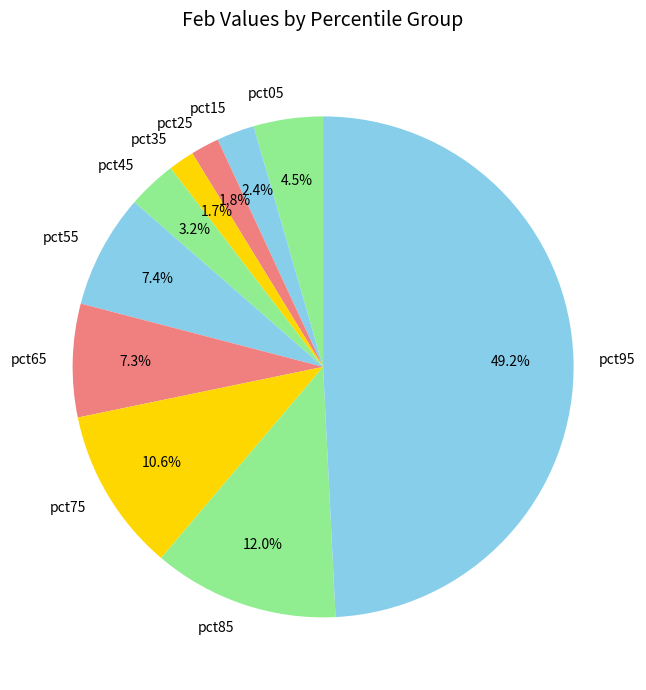

True or false: pct95 accounts for 49% of the total.

True